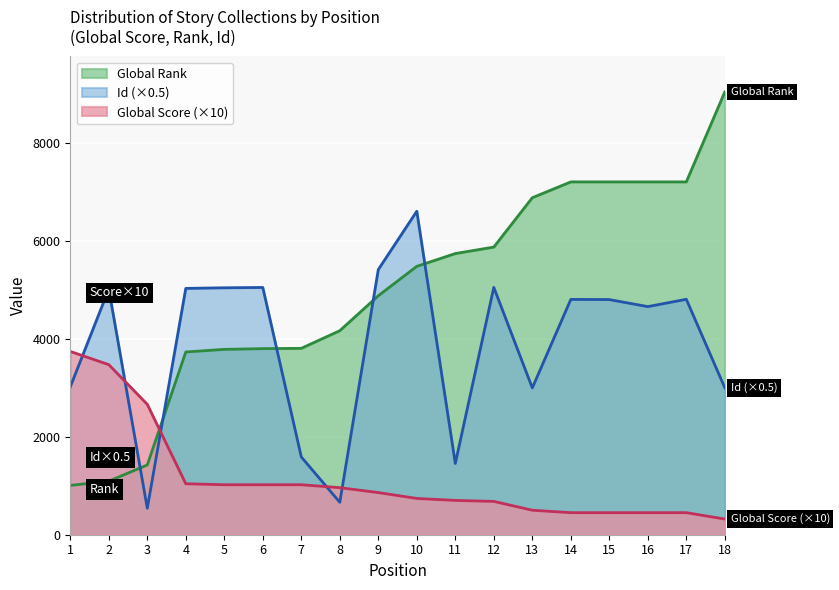

What is the difference between the maximum and minimum values in the Global Rank series?

8029.0